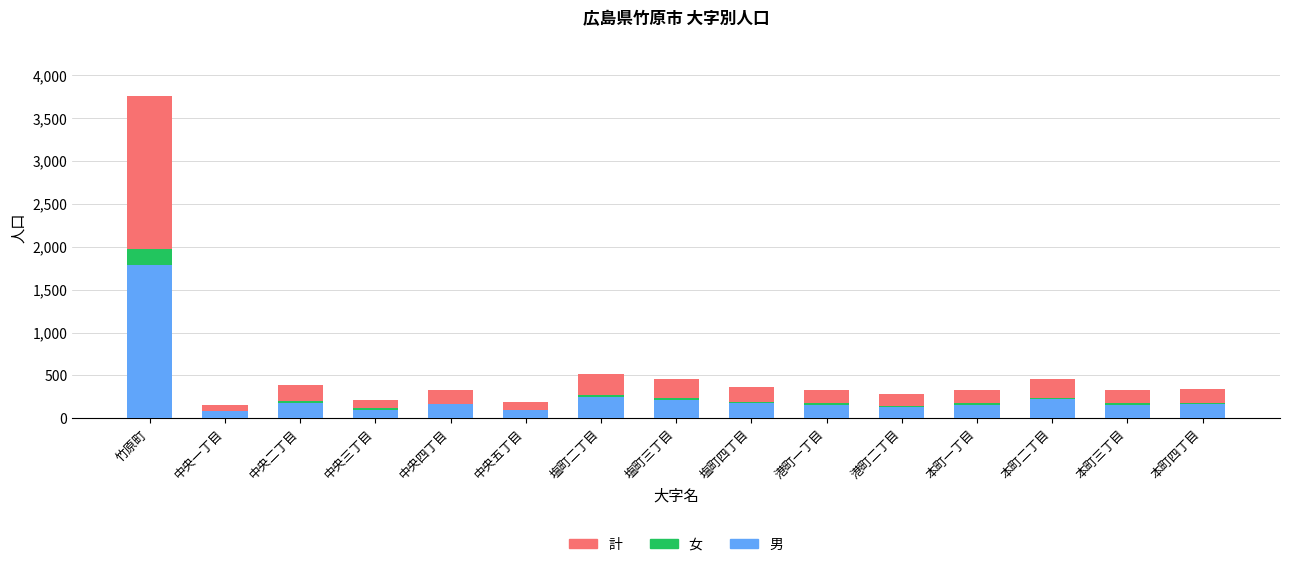

How many groups of bars are there?

15